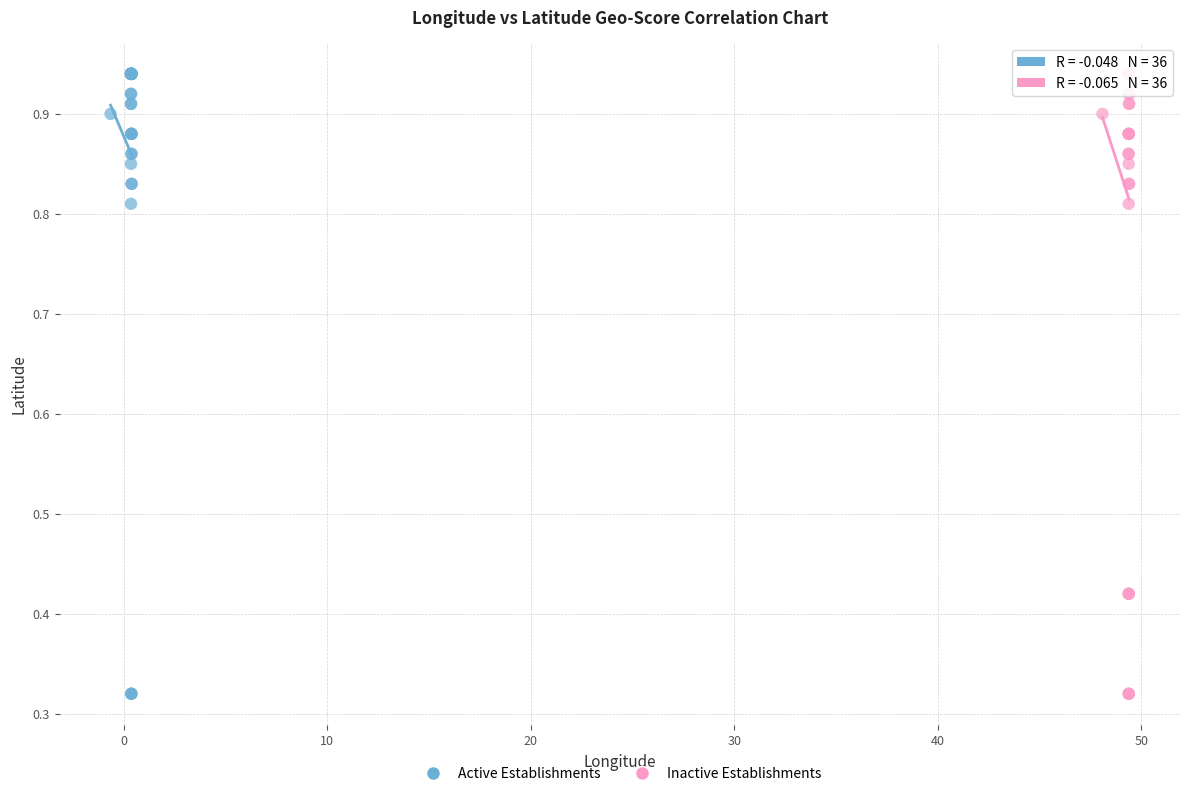

What are all the series names shown in the legend?

Active Establishments, Inactive Establishments